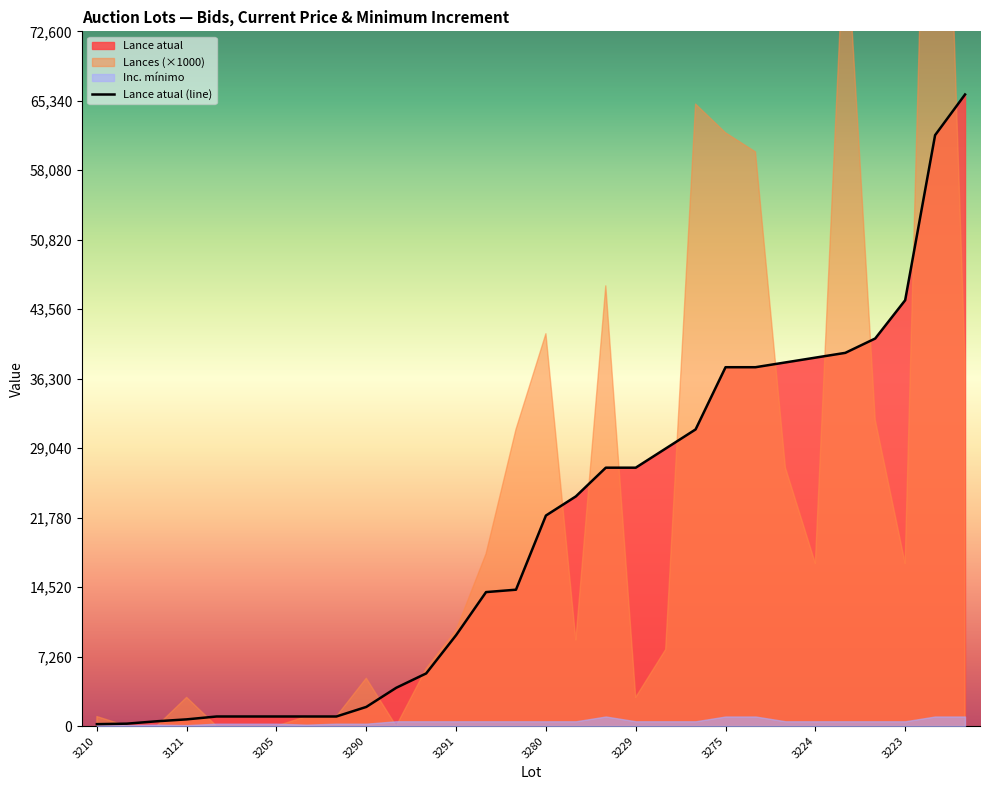

What is the value of the 4th point from the left?

700